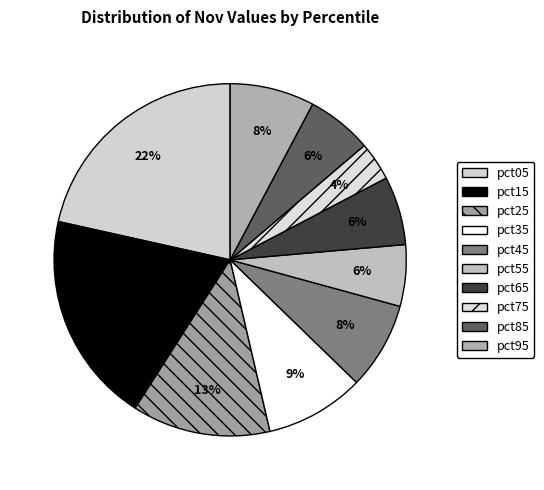

The pct75 slice represents 14% of the pie. True or false?

False